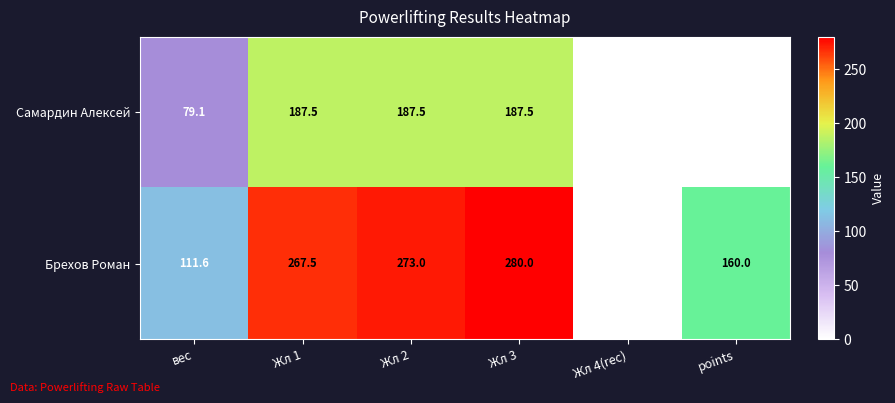

What is the total value across all series at points?

160.0